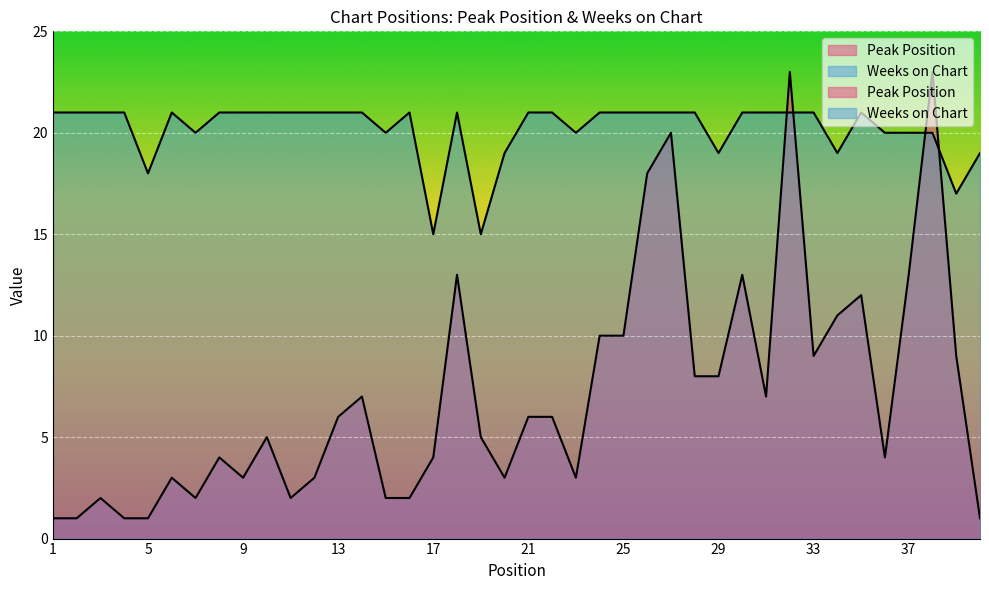

What is the total value across all series at 7?

22